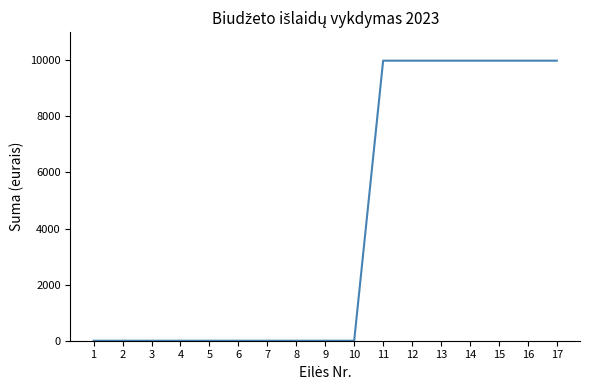

Reading left to right, extract all data points from this chart.

0.0	0.0	0.0	0.0	0.0	0.0	0.0	0.0	0.0	0.0	9982.5	9982.5	9982.5	9982.5	9982.5	9982.5	9982.5